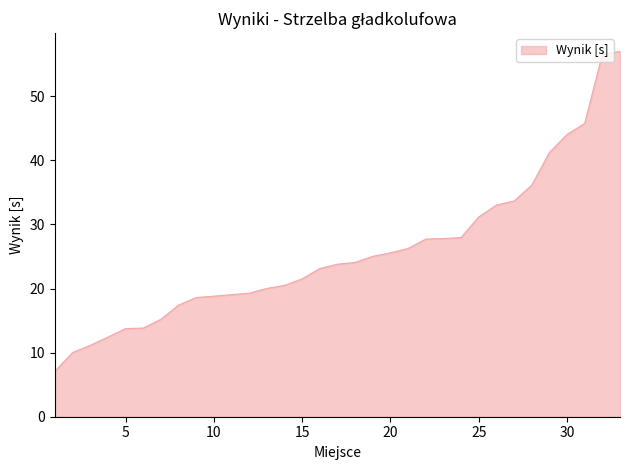

What is the maximum value shown in the chart?

57.0